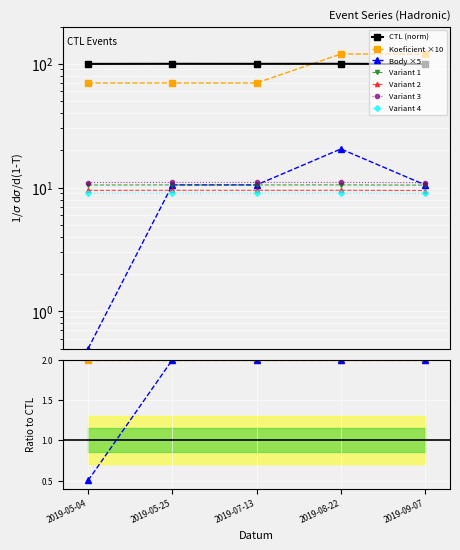

At how many categories does at least one series exceed 42?

5